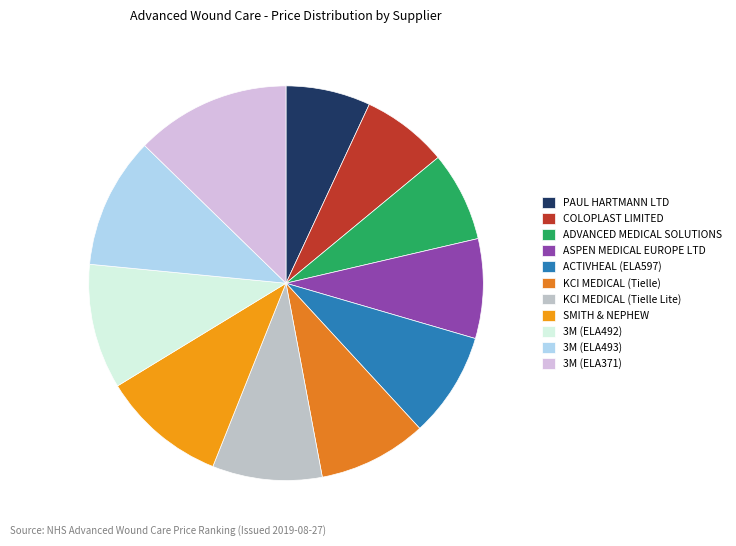

Count the number of slices in the pie.

11